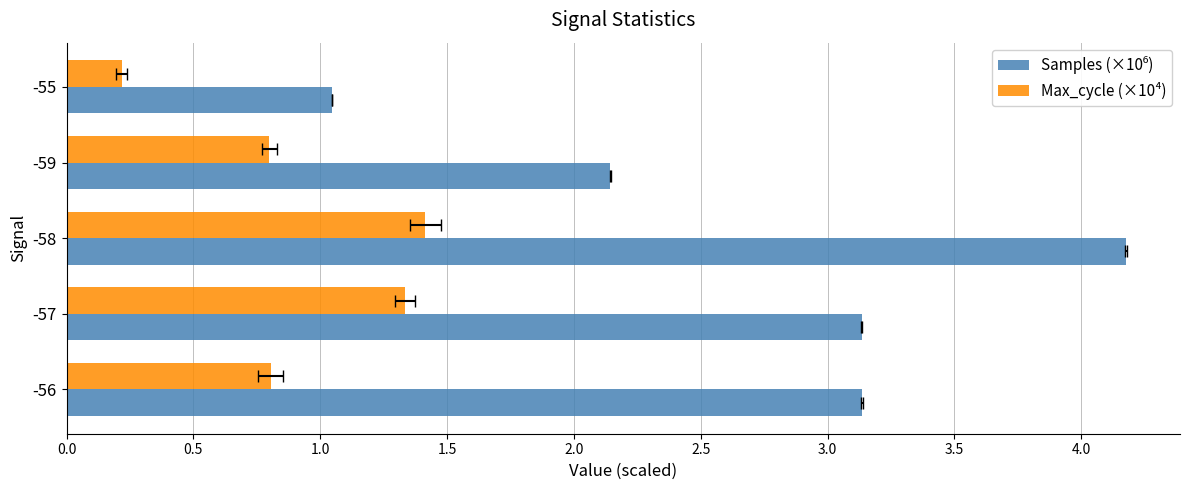

Rank the series by their maximum value, from lowest to highest.

Max_cycle (×10⁴), Samples (×10⁶)